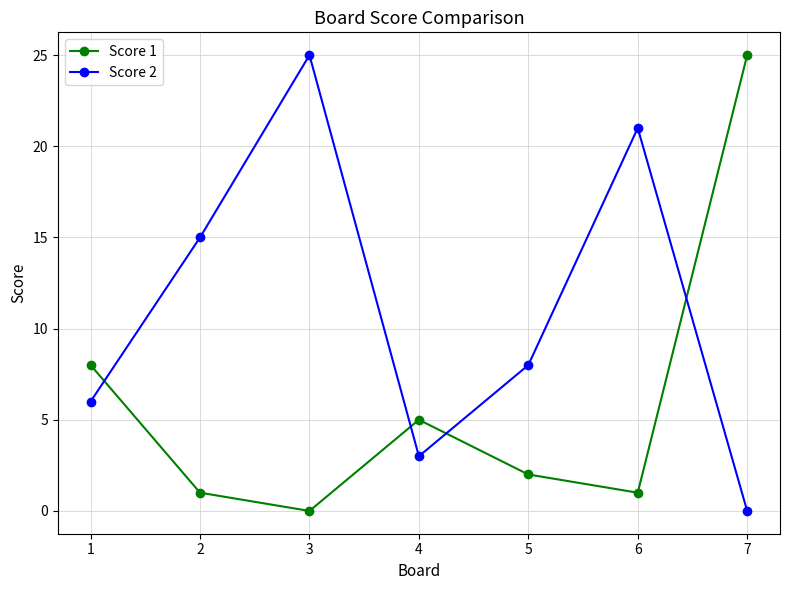

What is the greatest value displayed?

25